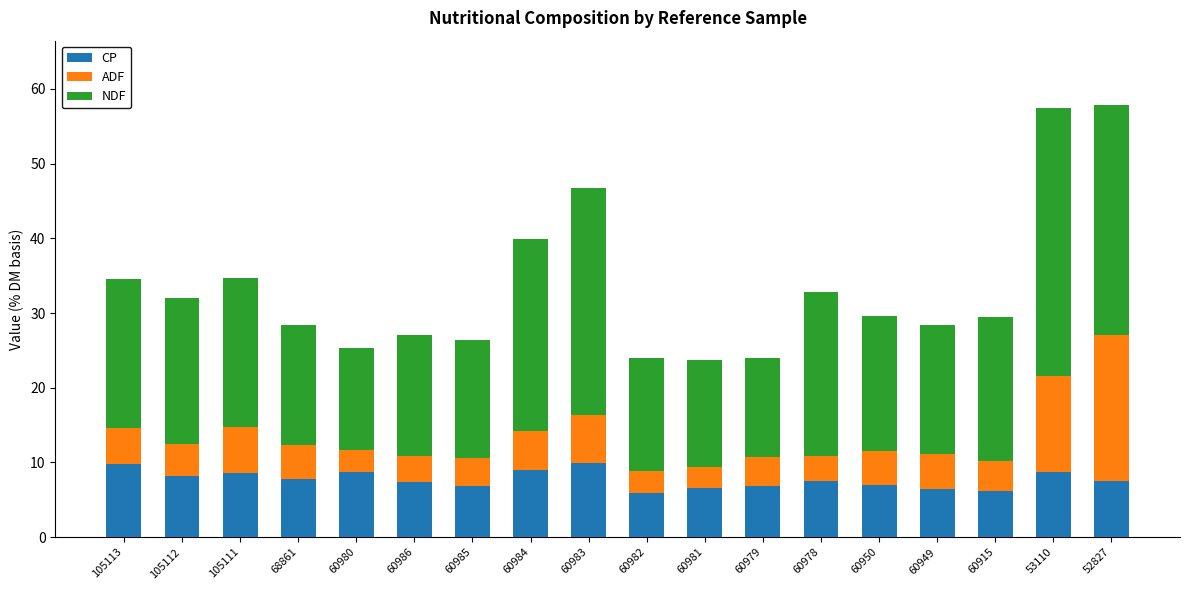

What is the total value across all series at 60982?

23.9